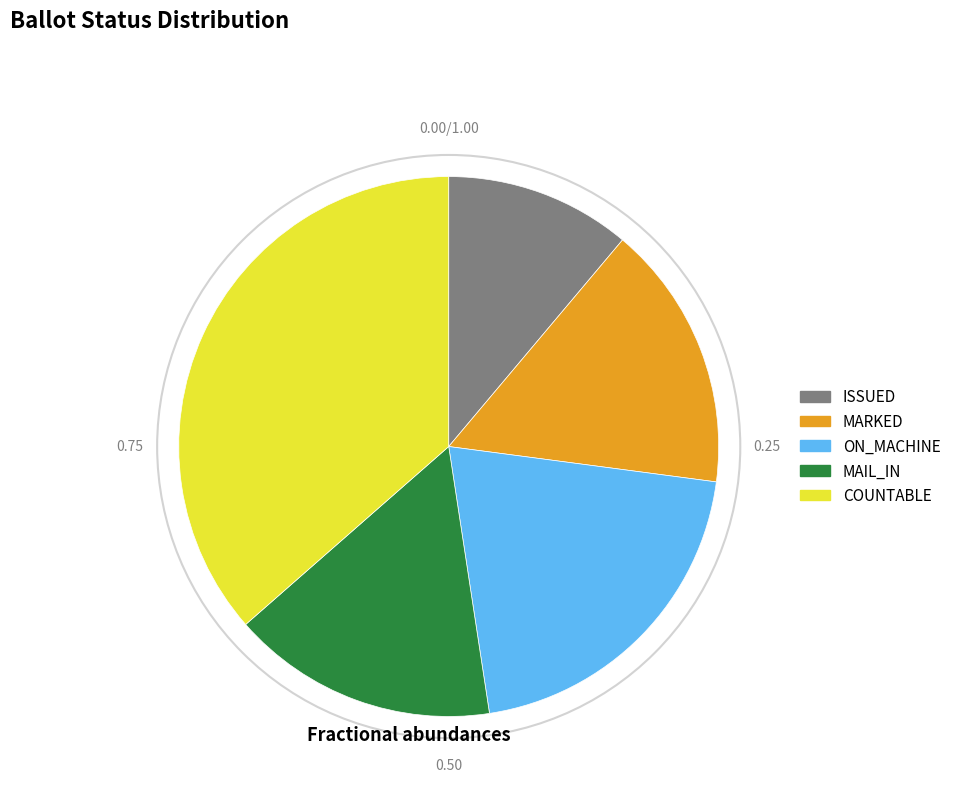

The COUNTABLE slice represents 30% of the pie. True or false?

False